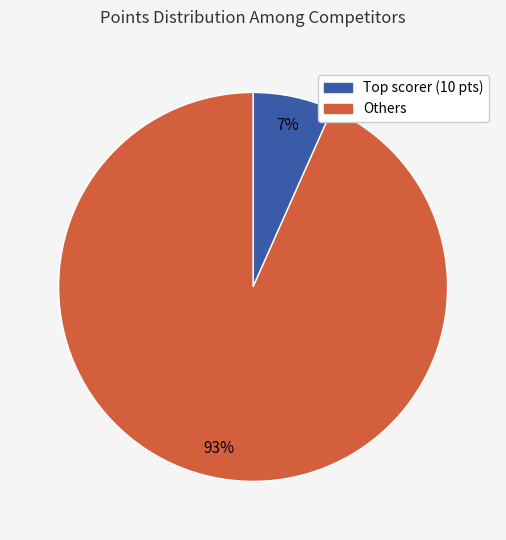

To the nearest percent, what is the average slice percentage?

50%